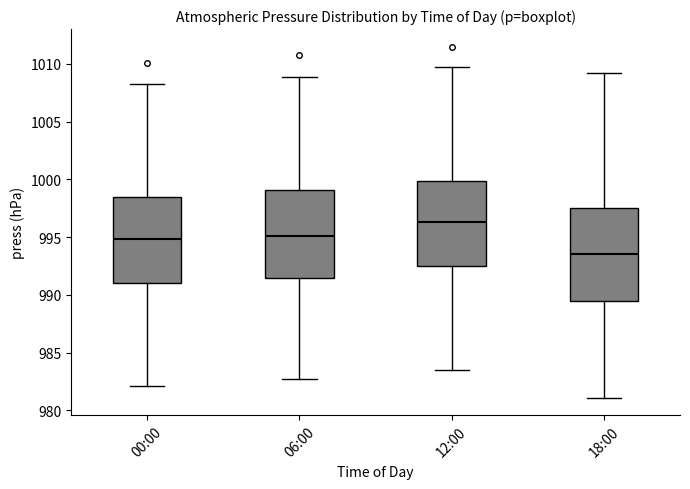

Reading left to right, read every box against the y-axis: the position of its median line, the range the box covers, and the ends of its whiskers. The values are not printed on the chart, so give them approximately, as read against the axis.

00:00: median 995.0, box 991.0 to 998.5, whiskers 982.0 to 1008.5
06:00: median 995.0, box 991.5 to 999.0, whiskers 982.5 to 1009.0
12:00: median 996.5, box 992.5 to 1000.0, whiskers 983.5 to 1009.5
18:00: median 993.5, box 989.5 to 997.5, whiskers 981.0 to 1009.0